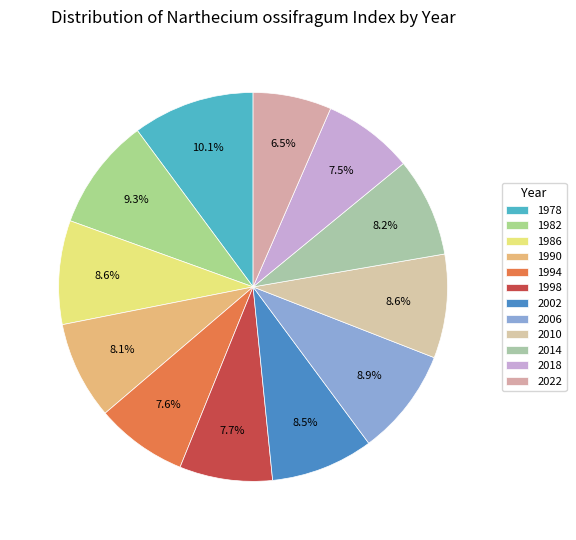

How many slices are in this pie chart?

12